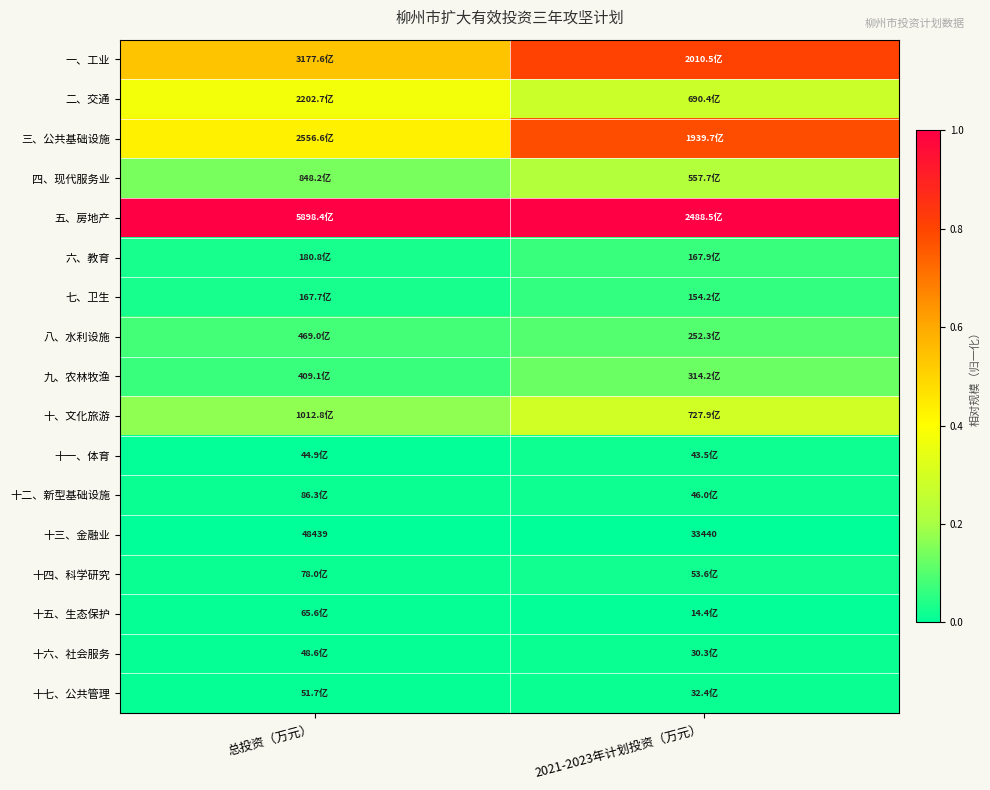

The 十二、新型基础设施 series shows 0.0 at 总投资（万元）. True or false?

False